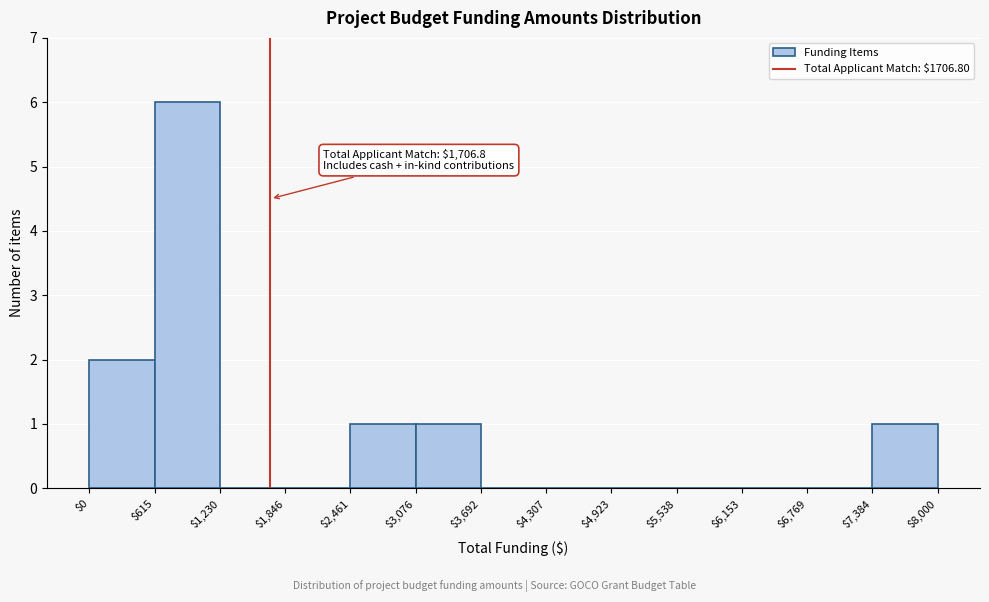

Which range on the x-axis has the tallest bar?

$615 to $1,230